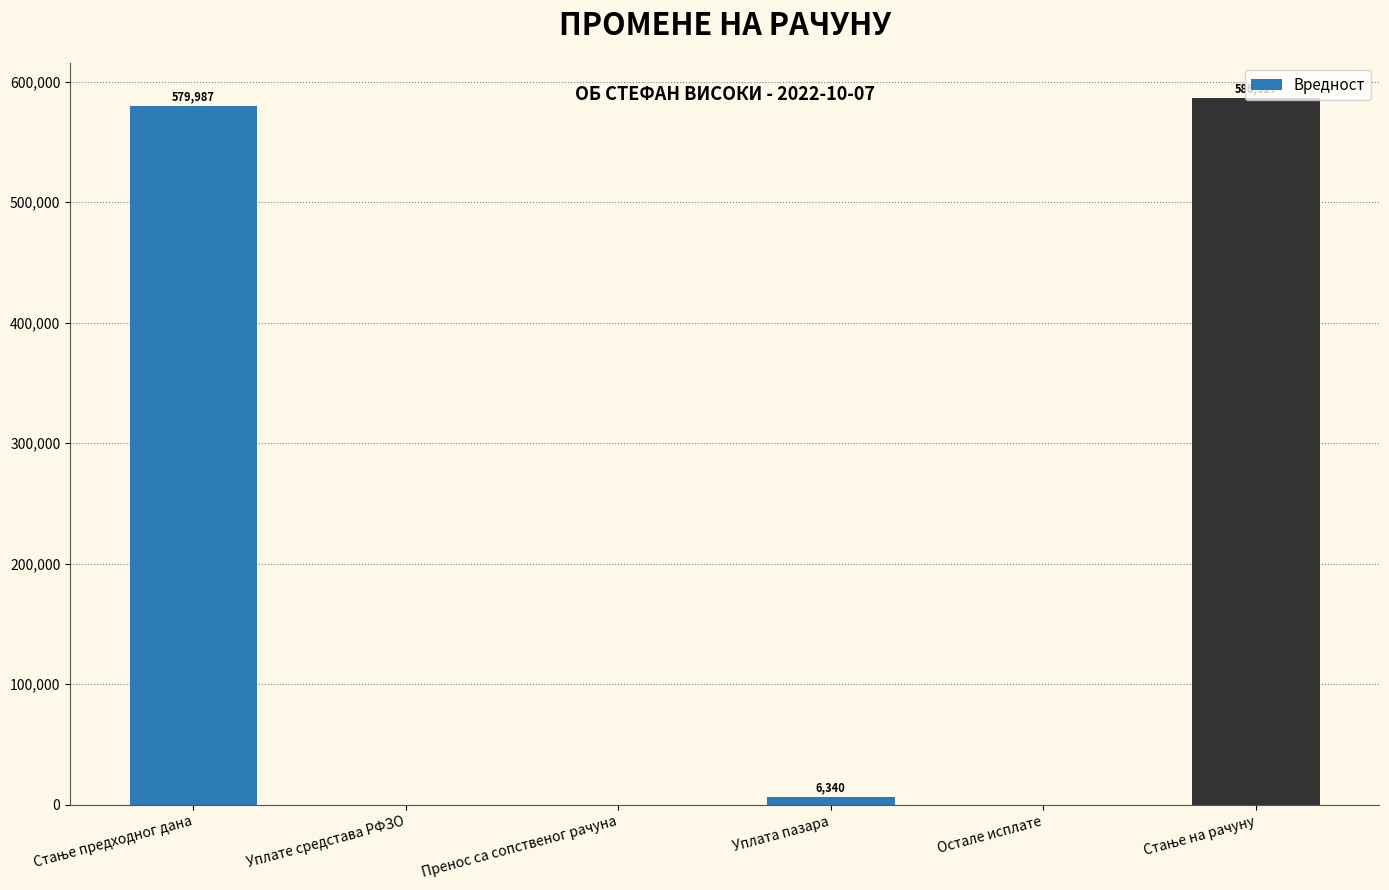

Are the bars horizontal?

No